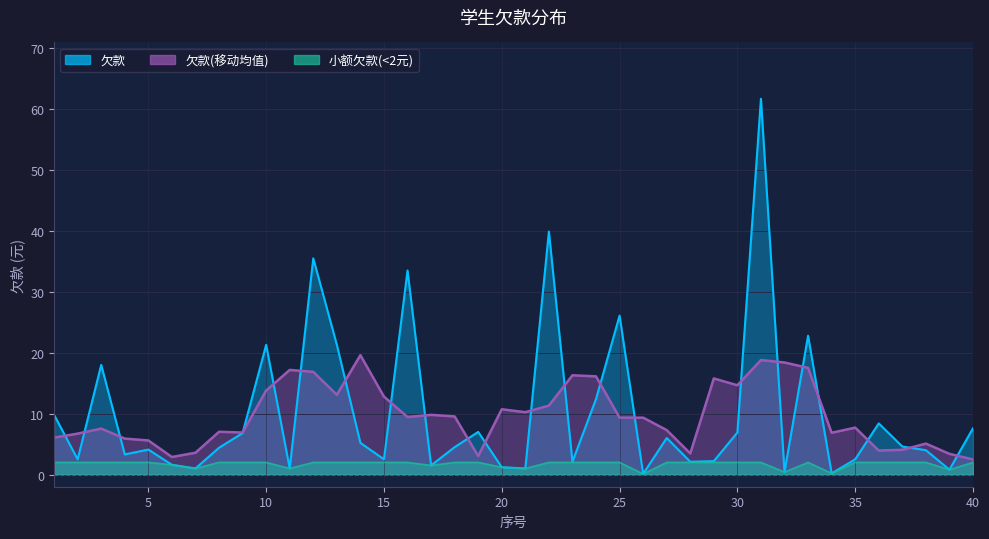

How many categories are shown in the chart?

40